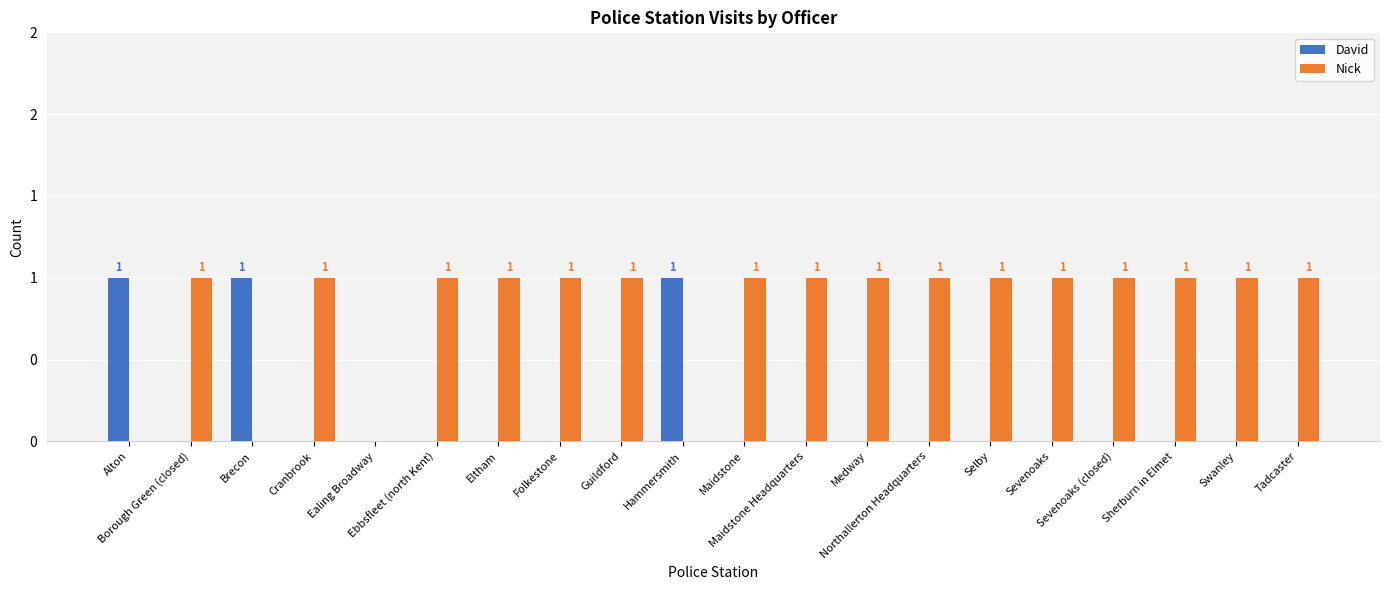

Reading left to right, transcribe all the data shown in this chart.

David: Alton=1	Borough Green (closed)=0	Brecon=1	Cranbrook=0	Ealing Broadway=0	Ebbsfleet (north Kent)=0	Eltham=0	Folkestone=0	Guildford=0	Hammersmith=1	Maidstone=0	Maidstone Headquarters=0	Medway=0	Northallerton Headquarters=0	Selby=0	Sevenoaks=0	Sevenoaks (closed)=0	Sherburn in Elmet=0	Swanley=0	Tadcaster=0
Nick: Alton=0	Borough Green (closed)=1	Brecon=0	Cranbrook=1	Ealing Broadway=0	Ebbsfleet (north Kent)=1	Eltham=1	Folkestone=1	Guildford=1	Hammersmith=0	Maidstone=1	Maidstone Headquarters=1	Medway=1	Northallerton Headquarters=1	Selby=1	Sevenoaks=1	Sevenoaks (closed)=1	Sherburn in Elmet=1	Swanley=1	Tadcaster=1